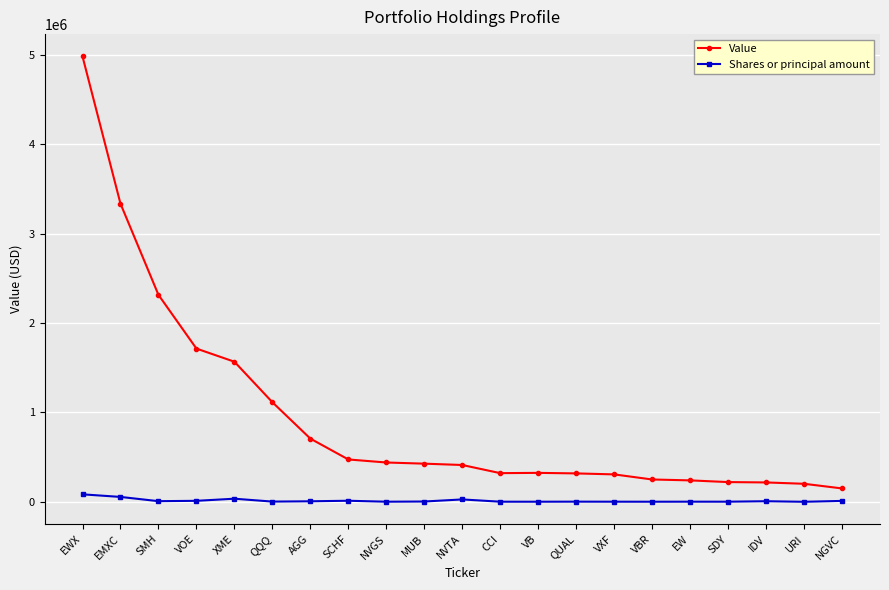

Which series has the largest total across all categories?

Value